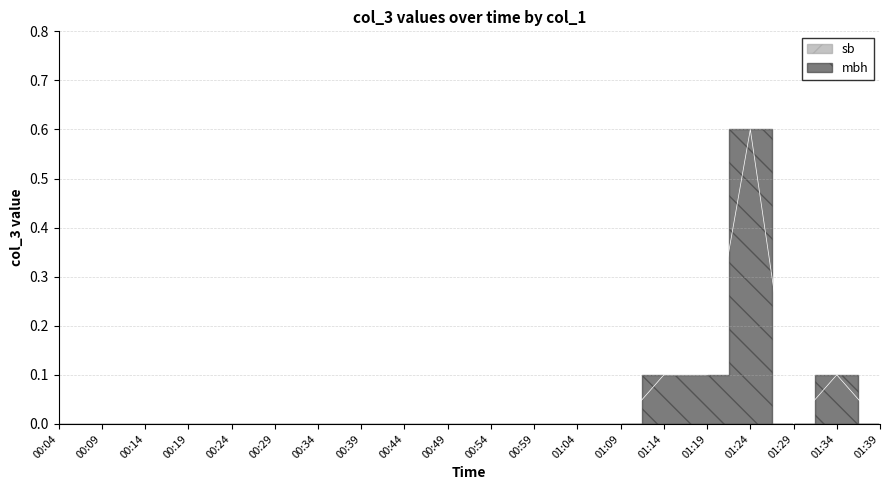

At how many categories does at least one series exceed 0?

4